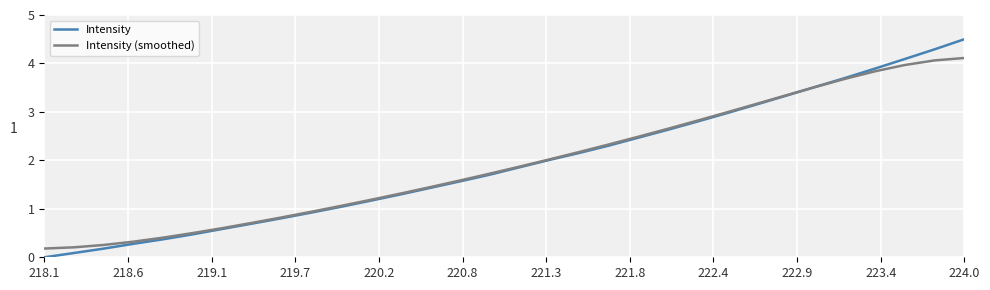

How many lines are shown in the chart?

2